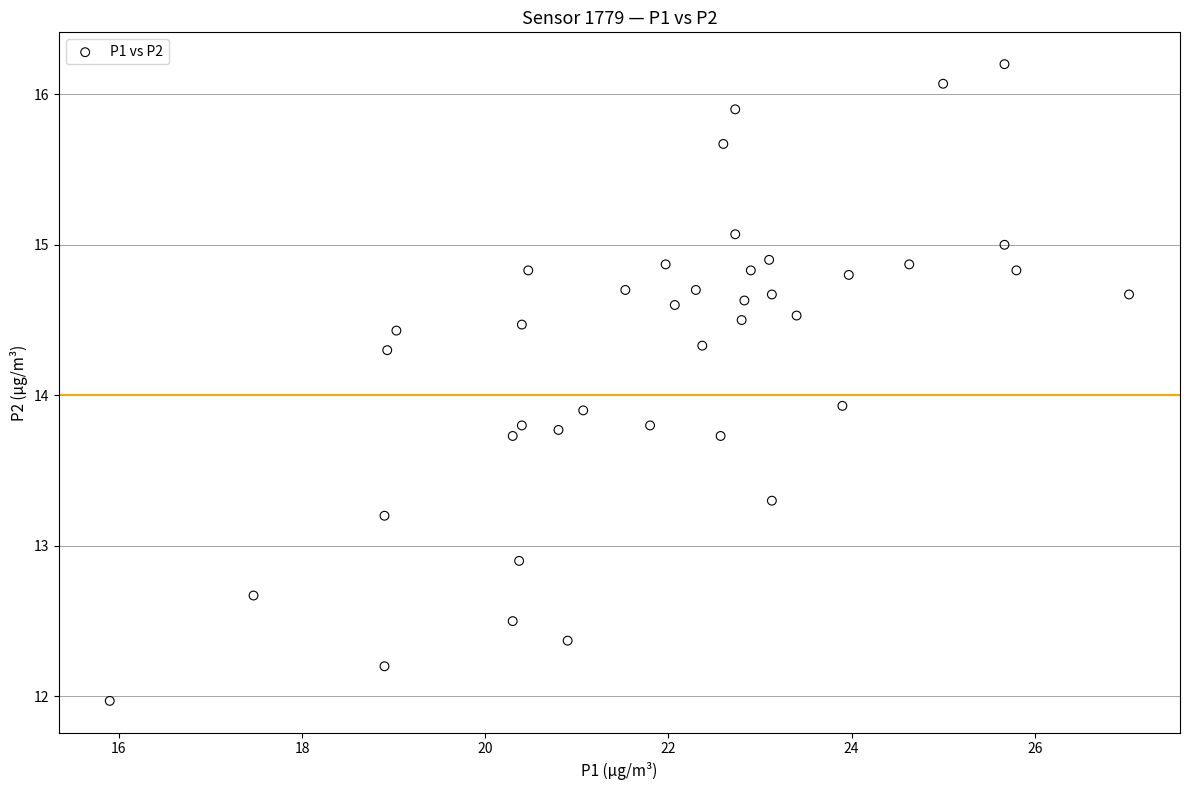

What is the range of Y values (max minus min)?

4.2